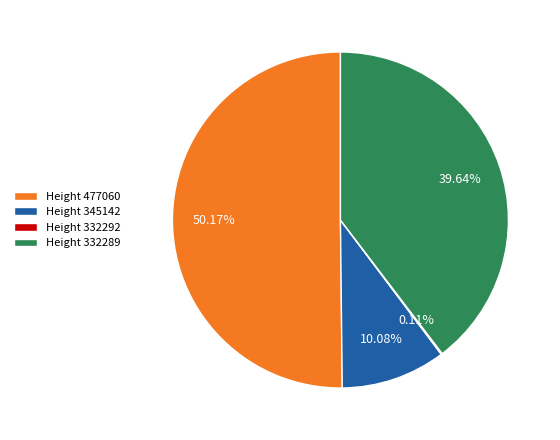

Approximately how many times larger is the value at Height 332289 compared to Height 345142?

3.9